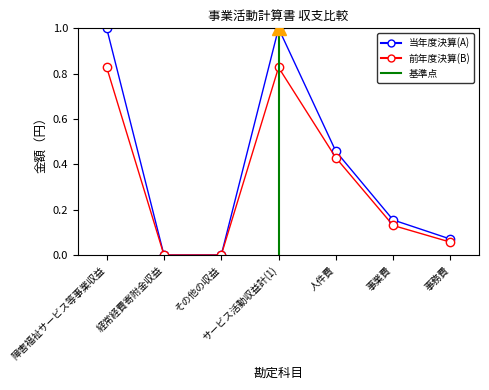

At which category does 前年度決算(B) reach its first local peak?

サービス活動収益計(1)